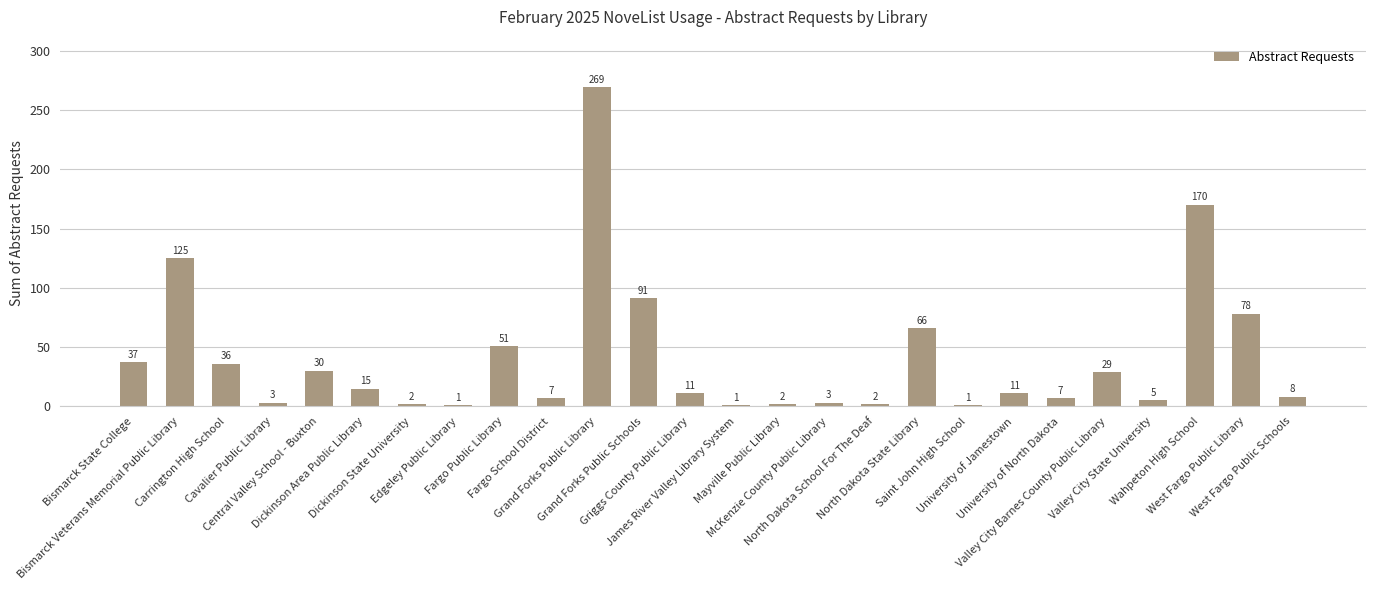

What is the value of the 10th bar from the left?

7